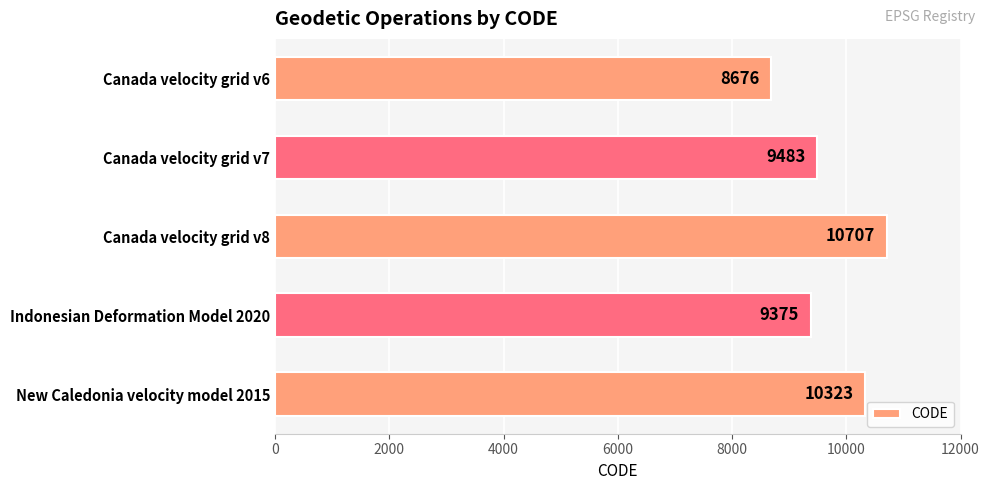

What is the difference between the maximum and minimum values?

2031